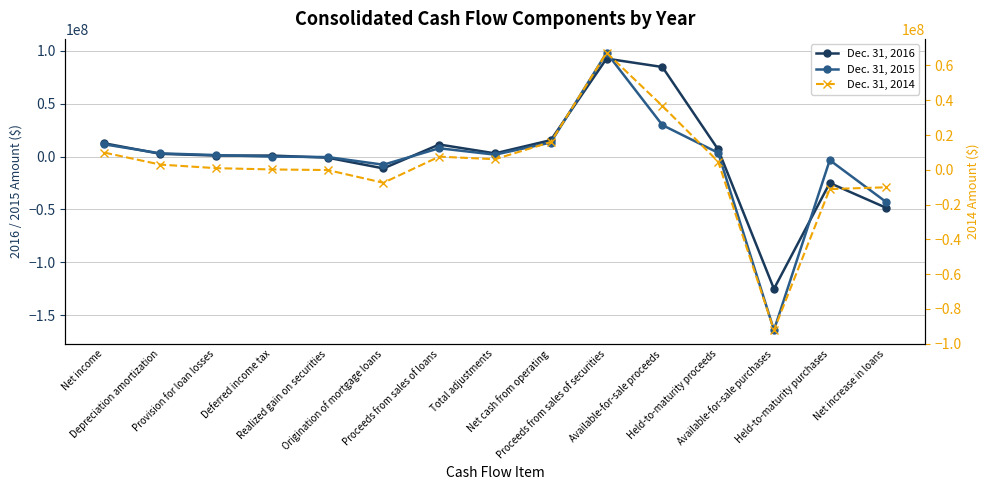

Which category has the highest value in the Dec. 31, 2014 series?

Proceeds from sales of securities